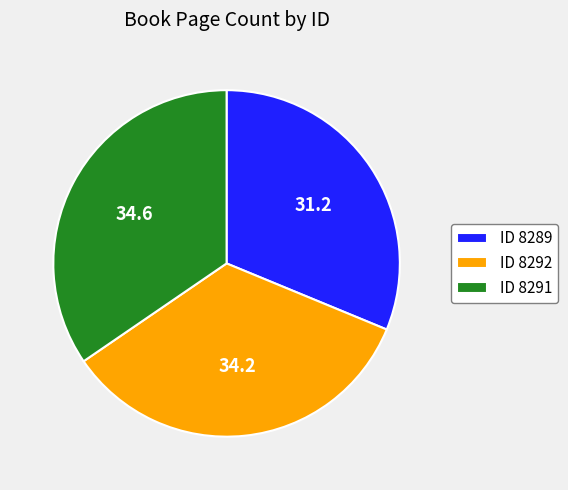

Is the sum of ID 8292 and ID 8289 greater than half?

Yes